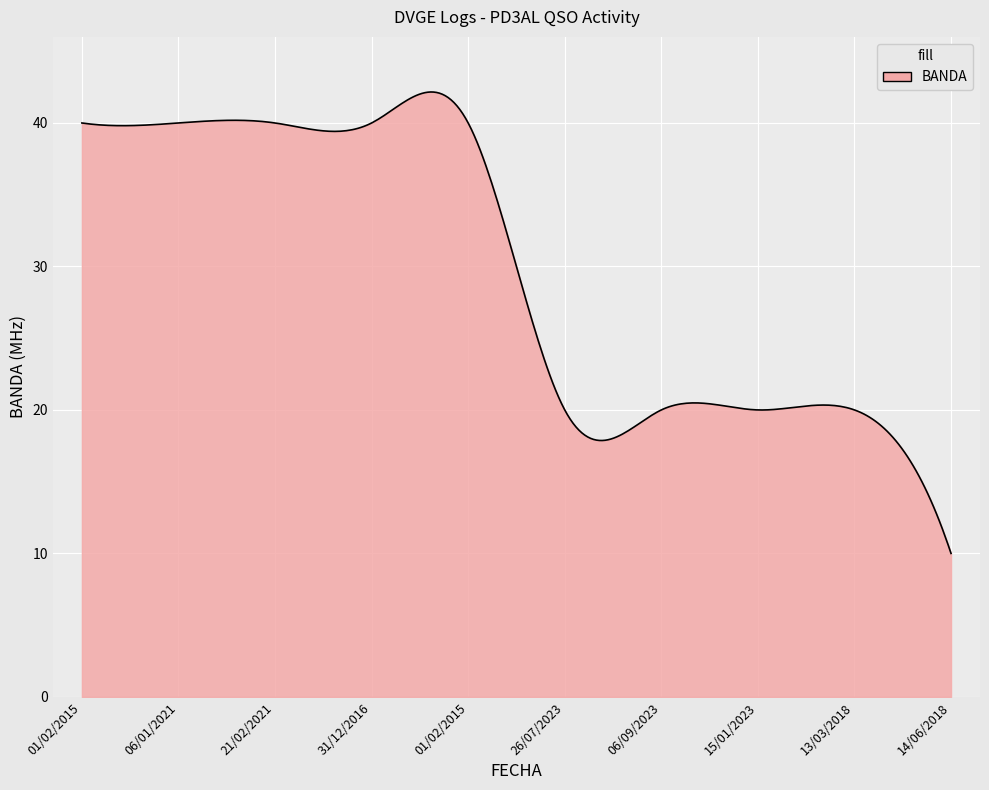

What is the maximum value shown in the chart?

42.2